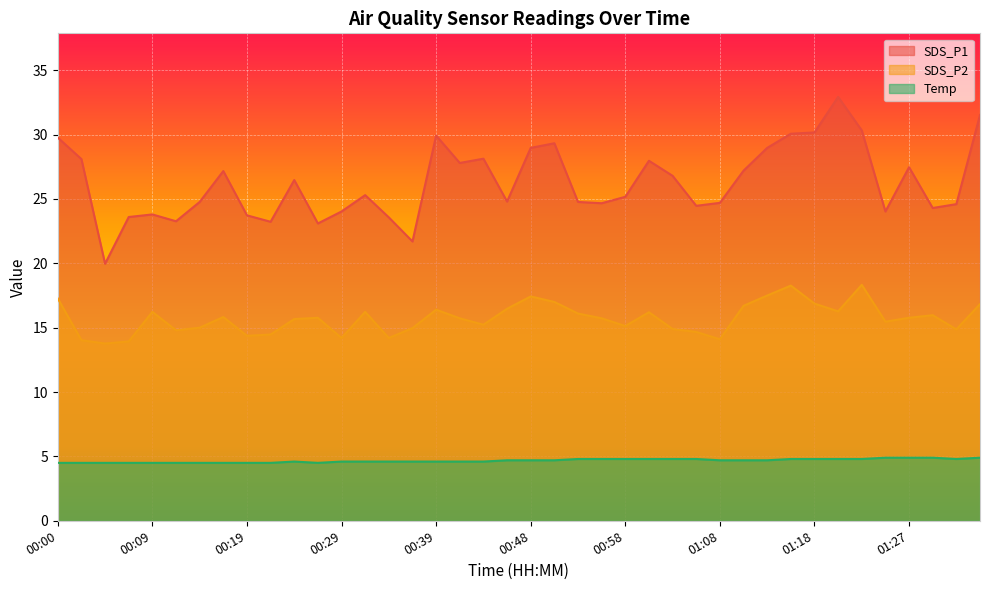

True or false: Temp has a value of 4.8 at 01:03.

True